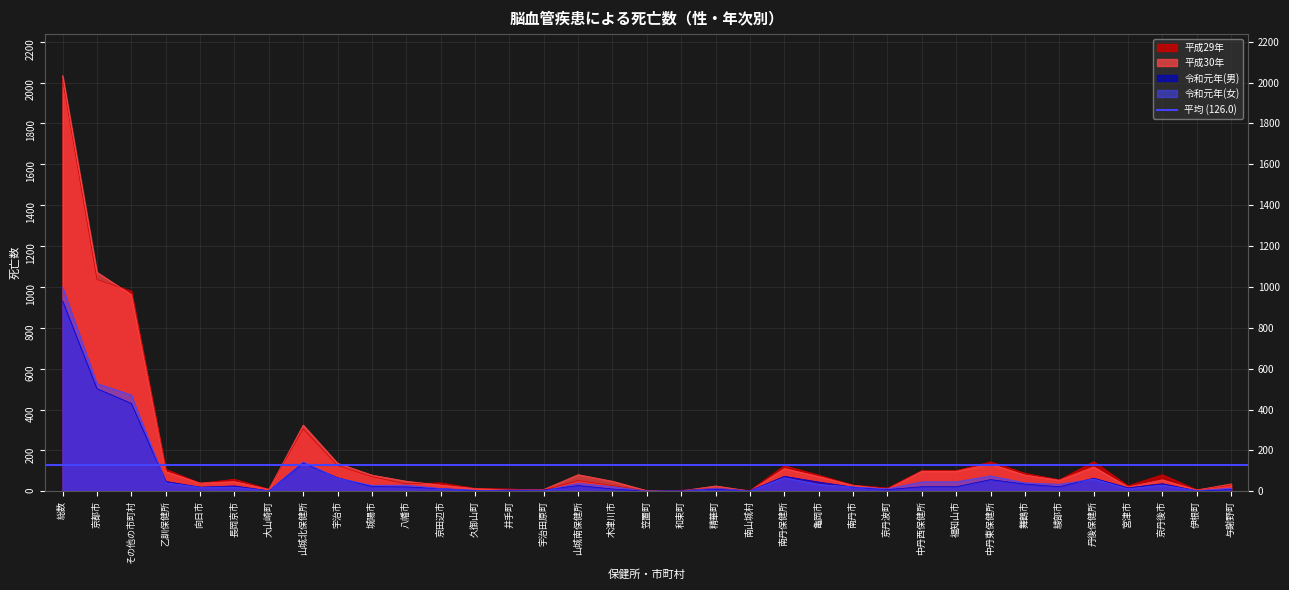

Which series has the largest total across all categories?

平成29年